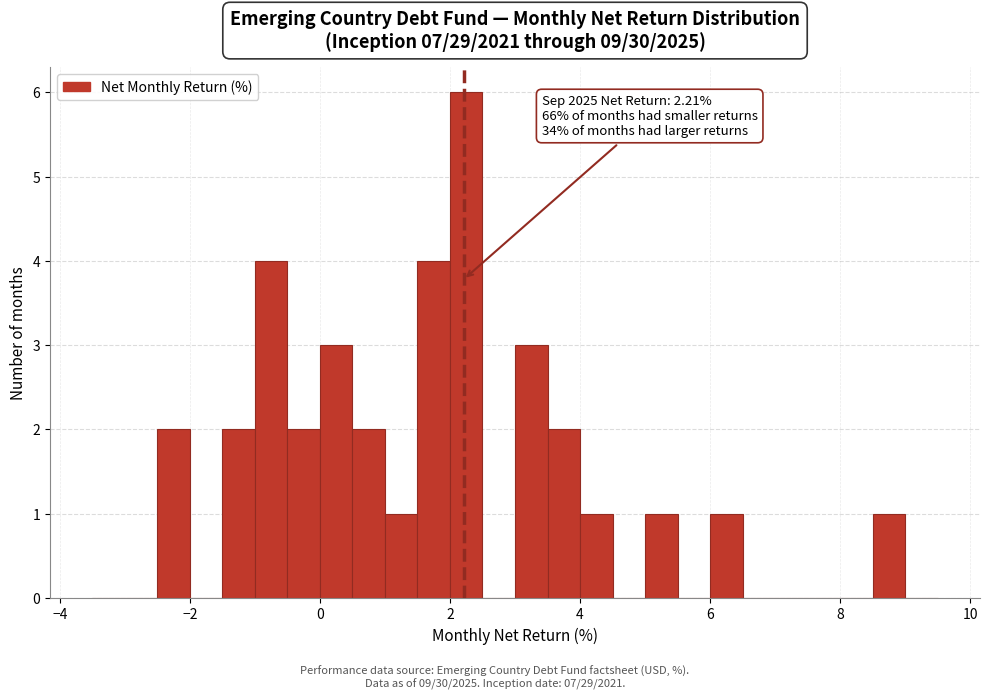

Read against the x-axis, roughly where is the centre of the tallest bar?

2.2